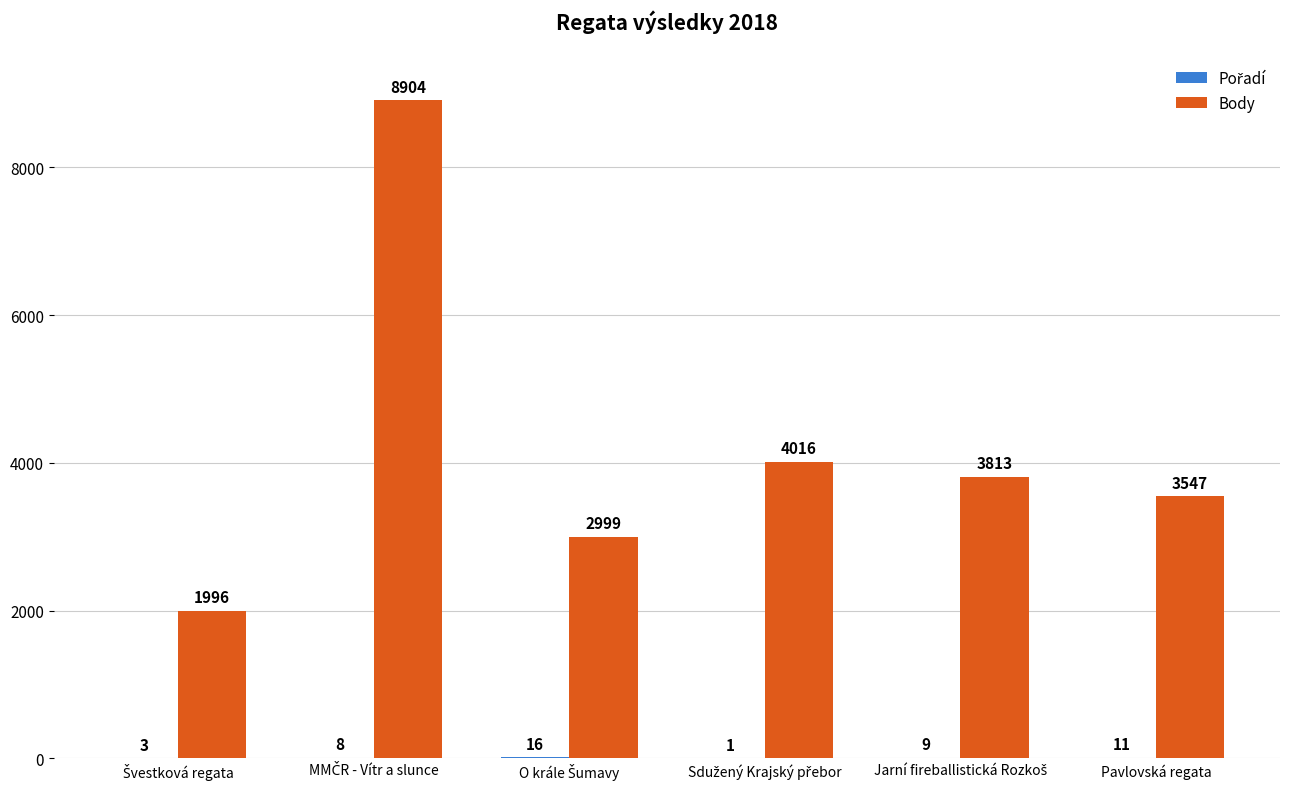

How many distinct data groups are displayed?

2